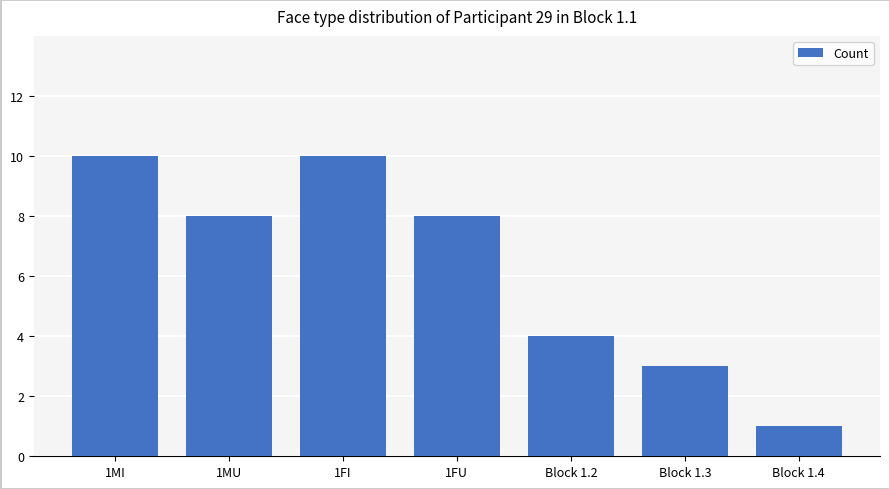

Are the bars grouped side by side (vs. stacked)?

No